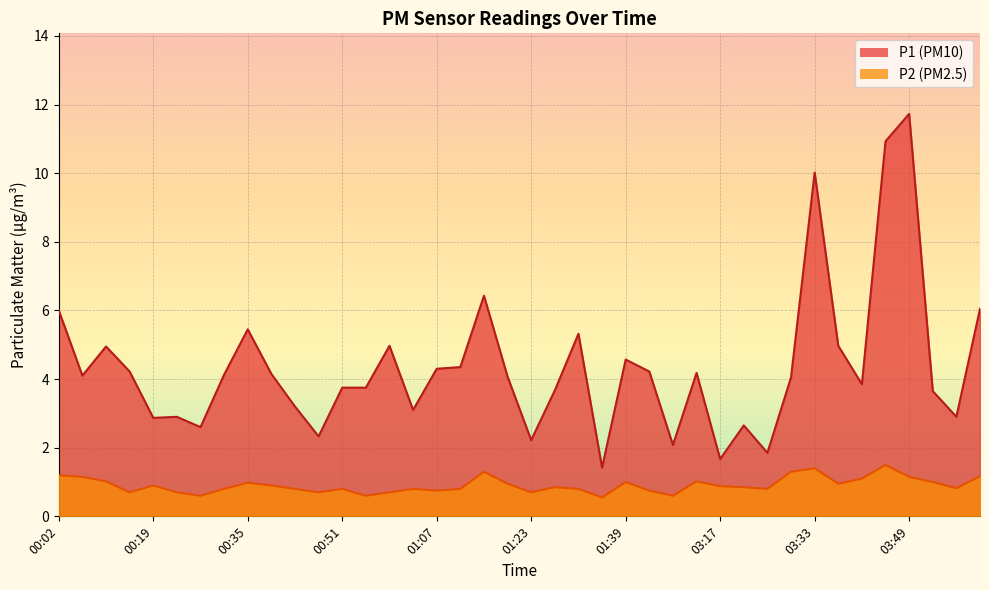

What is the average value of the P2 series?

0.9